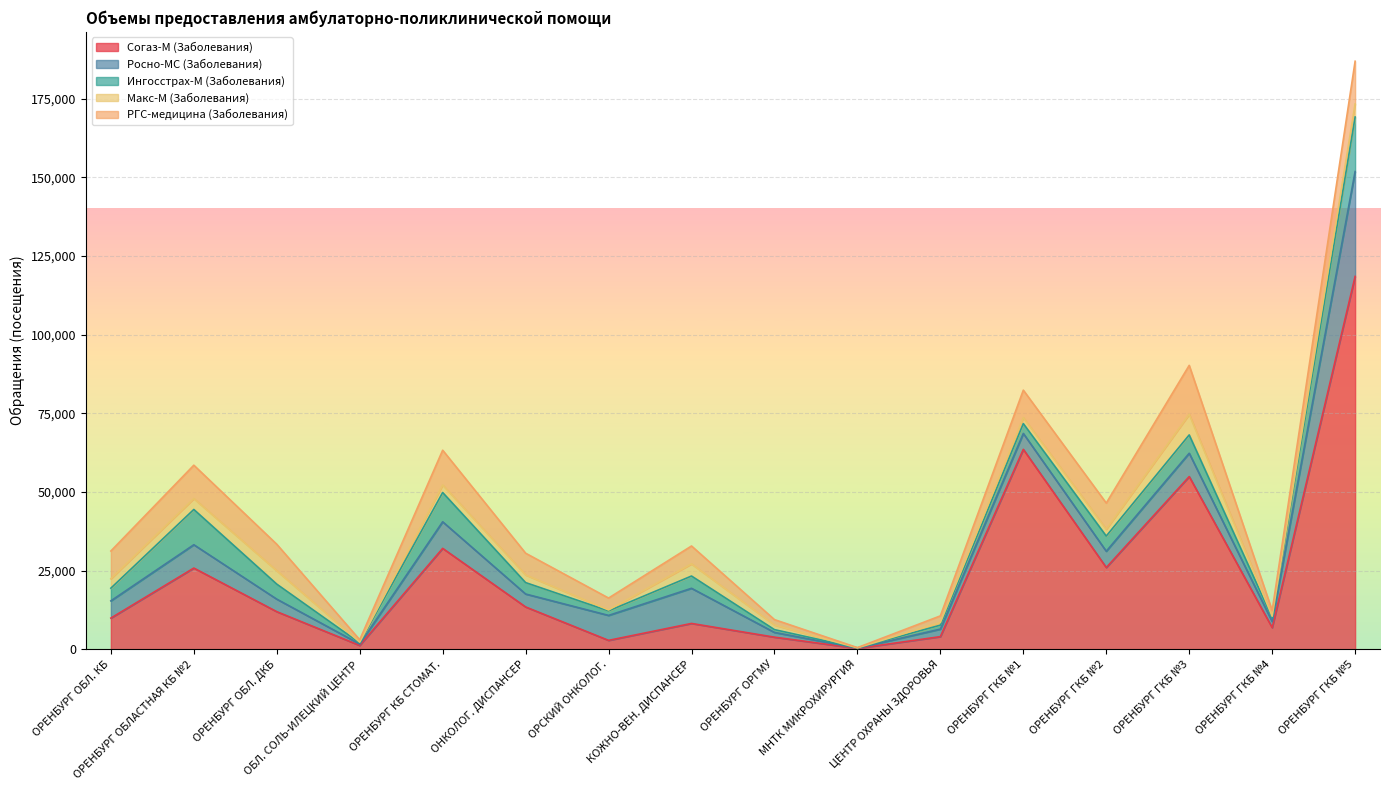

What is the label of the 7th point from the right?

МНТК МИКРОХИРУРГИЯ